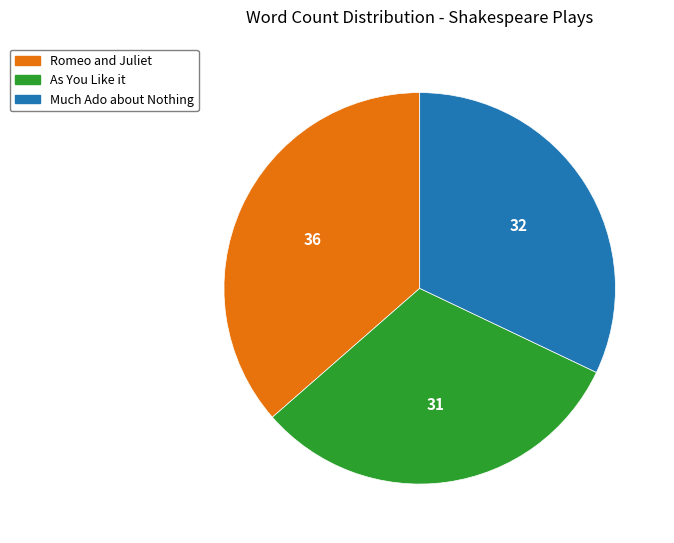

Which category has the biggest portion of the pie?

Romeo and Juliet